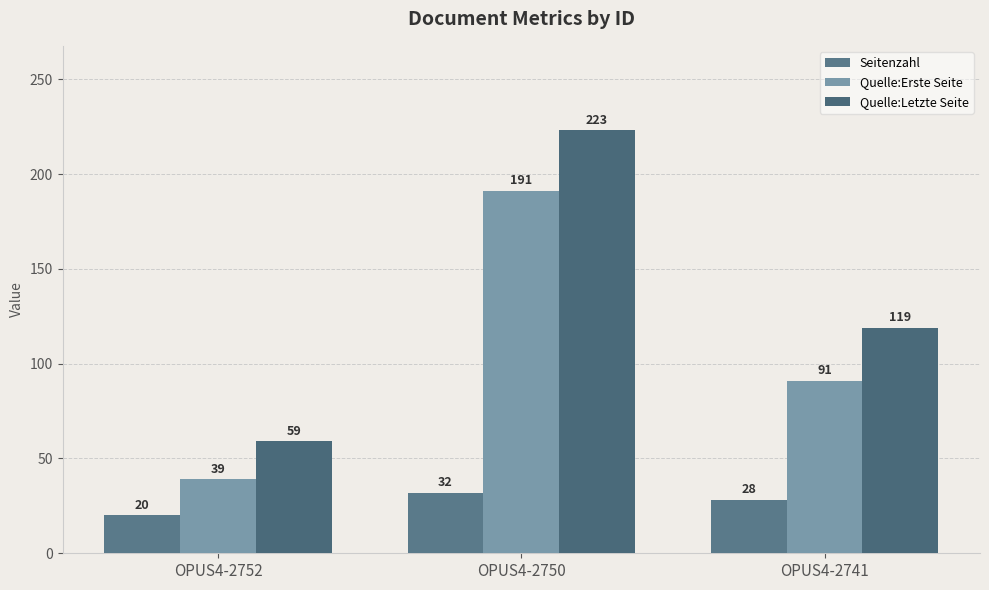

What are all the series names shown in the legend?

Seitenzahl, Quelle:Erste Seite, Quelle:Letzte Seite